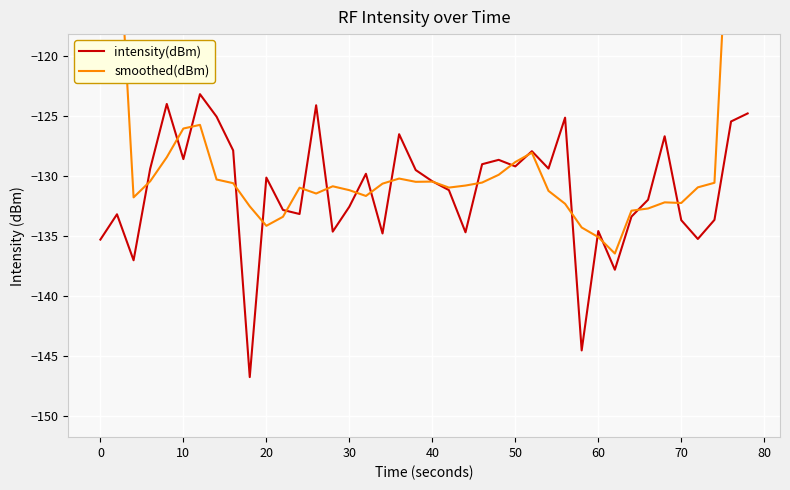

The value of intensity(dBm) at 60 is -212.7. True or false?

False